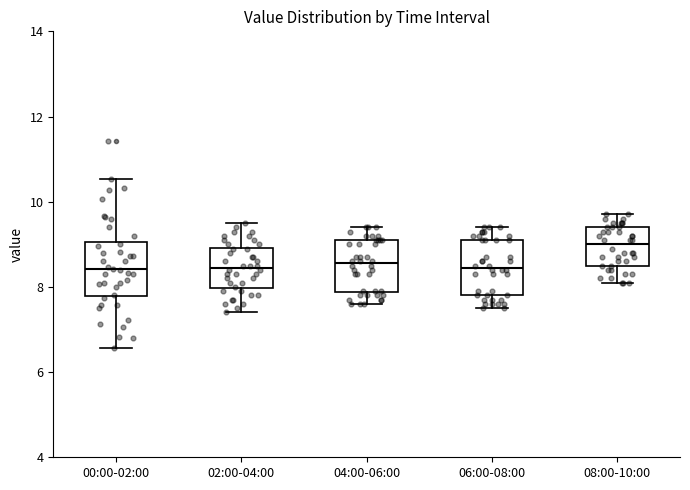

Reading left to right, read every box against the y-axis: the position of its median line, the range the box covers, and the ends of its whiskers. The values are not printed on the chart, so give them approximately, as read against the axis.

00:00-02:00: median 8.4, box 7.8 to 9.0, whiskers 6.6 to 10.6
02:00-04:00: median 8.4, box 8.0 to 9.0, whiskers 7.4 to 9.6
04:00-06:00: median 8.6, box 7.8 to 9.2, whiskers 7.6 to 9.4
06:00-08:00: median 8.4, box 7.8 to 9.2, whiskers 7.6 to 9.4
08:00-10:00: median 9.0, box 8.6 to 9.4, whiskers 8.2 to 9.8